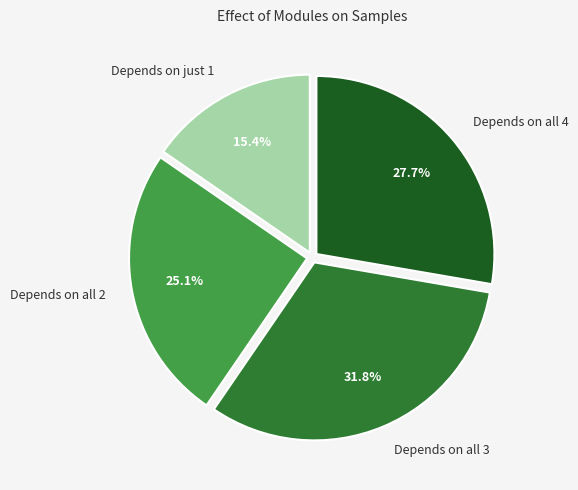

Rank the categories by value from highest to lowest.

Depends on all 3, Depends on all 4, Depends on all 2, Depends on just 1